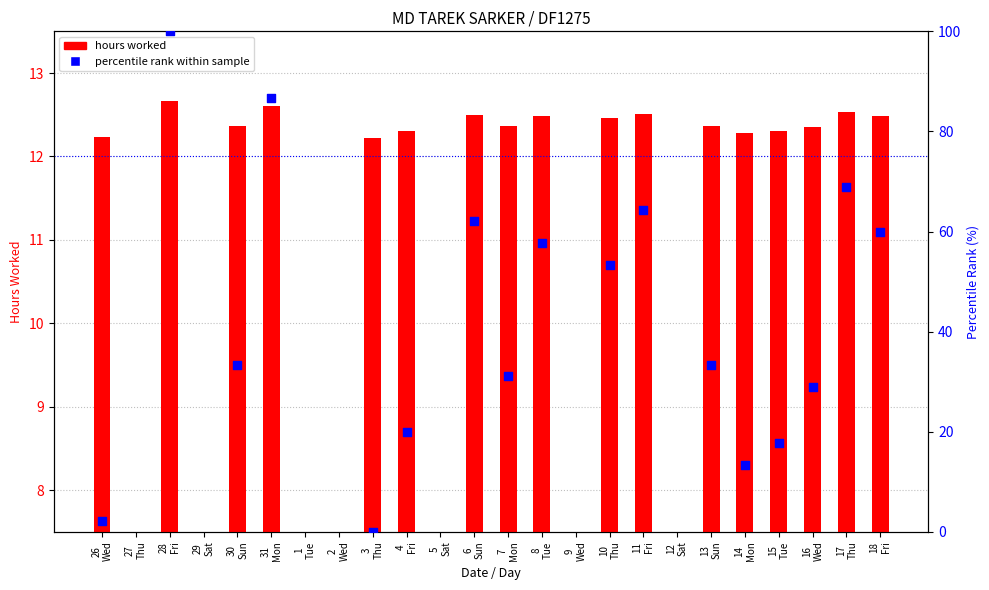

What is the change in value from 6 Sun to 14 Mon?

-0.2